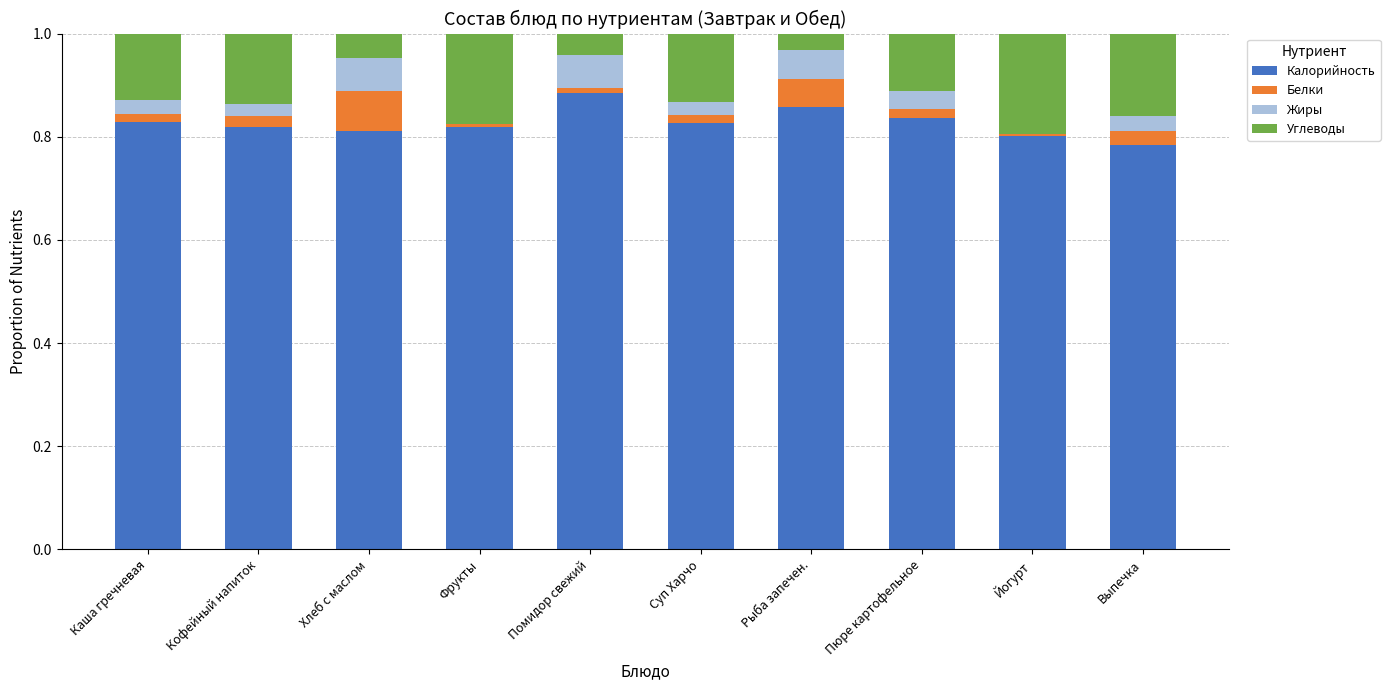

Does the chart contain stacked bars?

Yes